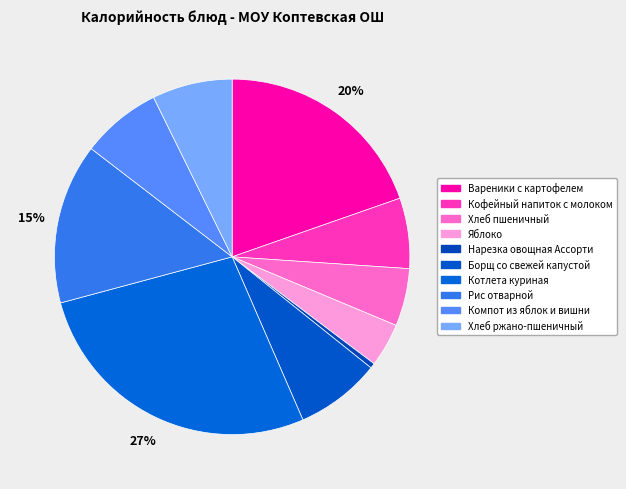

To the nearest percent, what percentage of the pie is Кофейный напиток с молоком?

6%